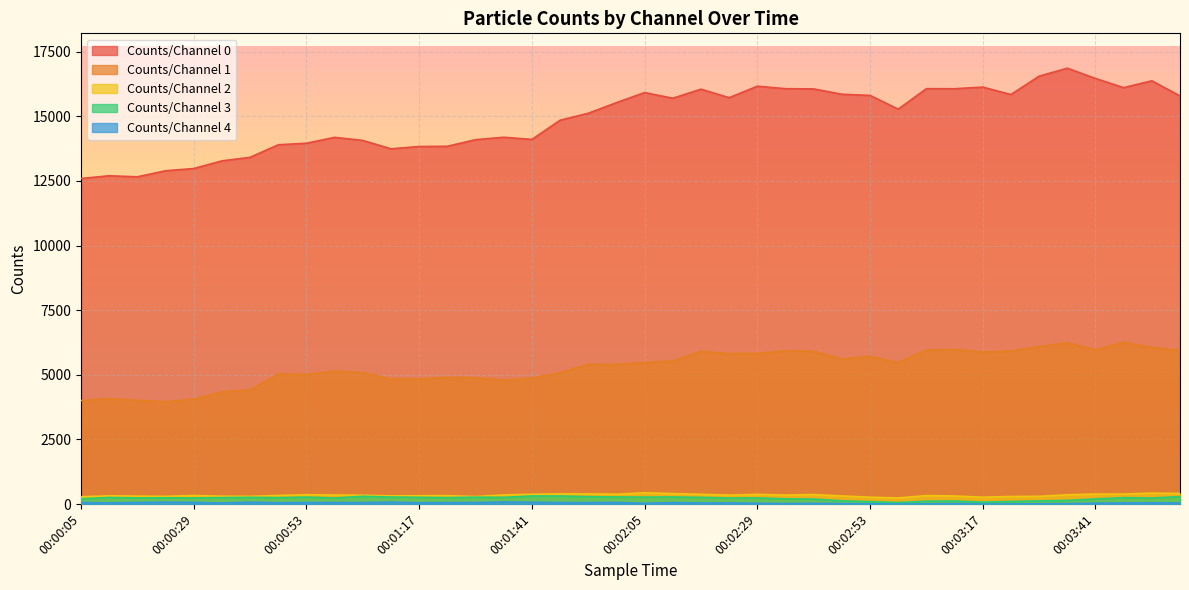

Is the value of Counts/Channel 2 at 00:01:11 greater than the value of Counts/Channel 4 at 00:01:17?

Yes